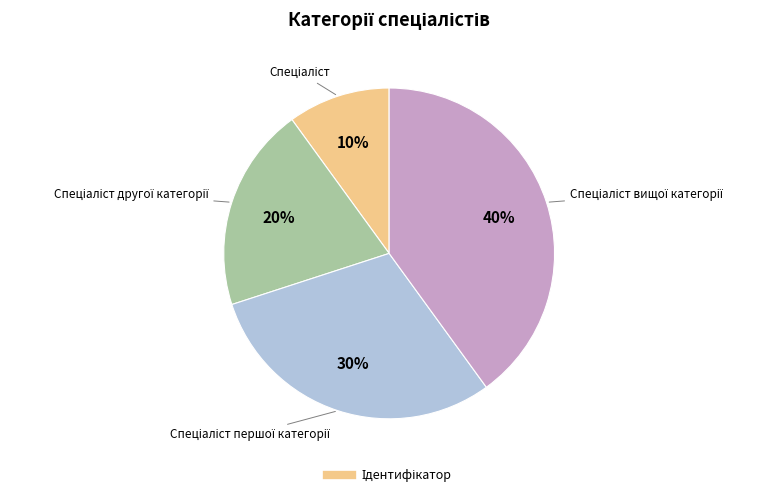

Is there a majority slice in this chart?

No